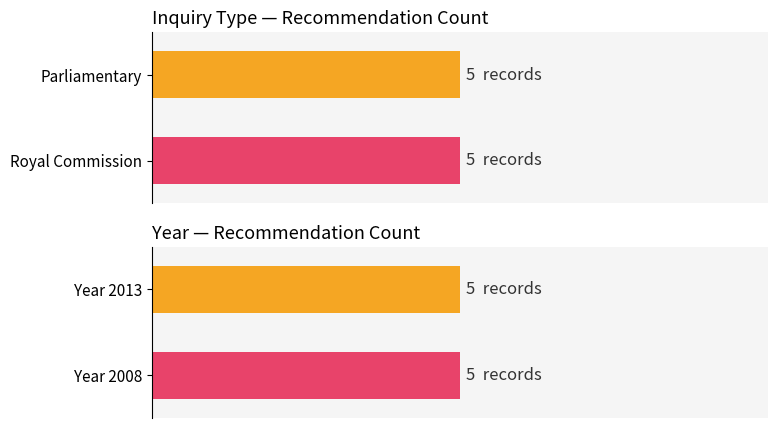

List the series in order of their peak value, highest first.

Parliamentary, Royal Commission